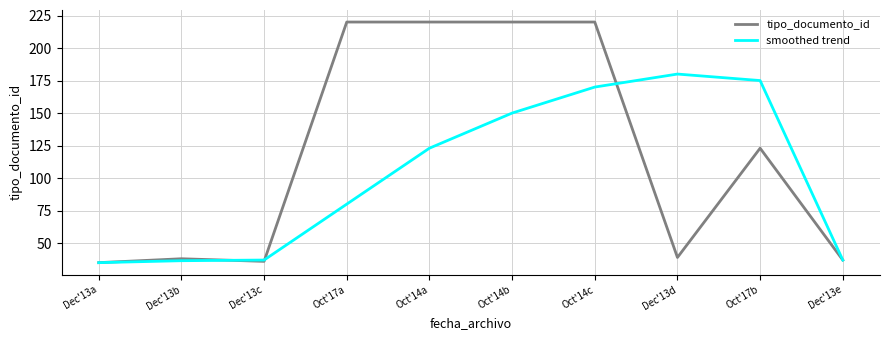

At which category is the sum across all series the highest?

Oct'14c